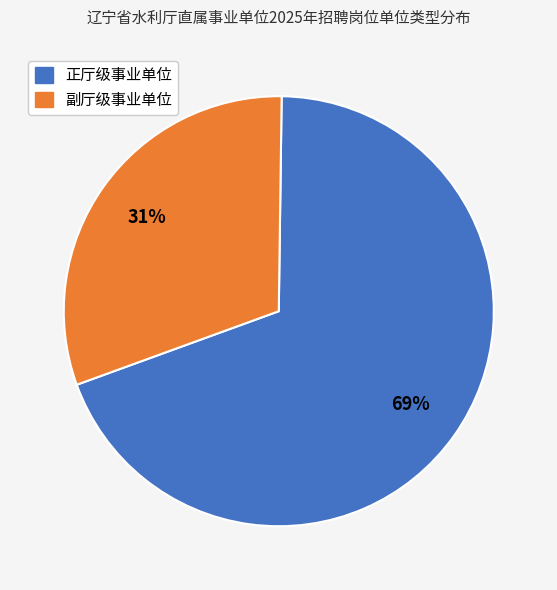

To the nearest percent, what is the difference between the 副厅级事业单位 and 正厅级事业单位 slice percentages?

38%